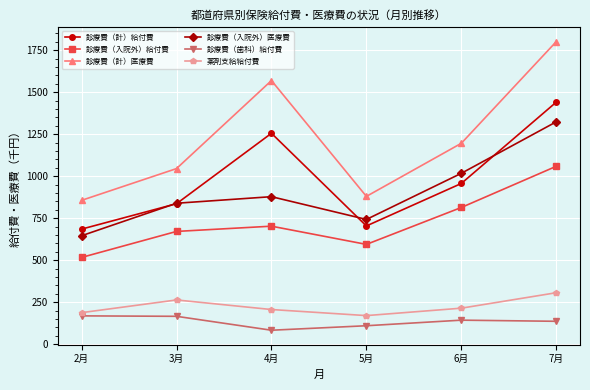

What is the difference between the second highest and minimum values in the 診療費（計）給付費 series?

570.6